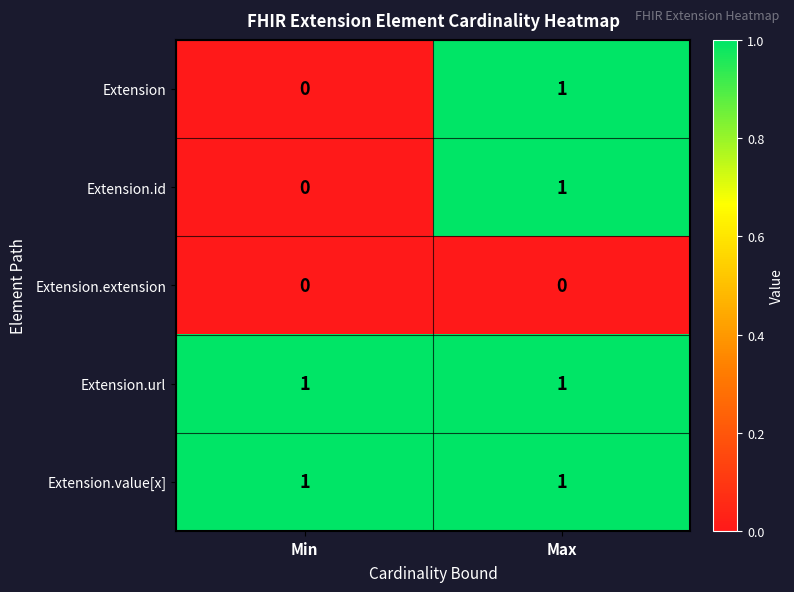

True or false: Extension.extension has a value of 0 at Max.

True